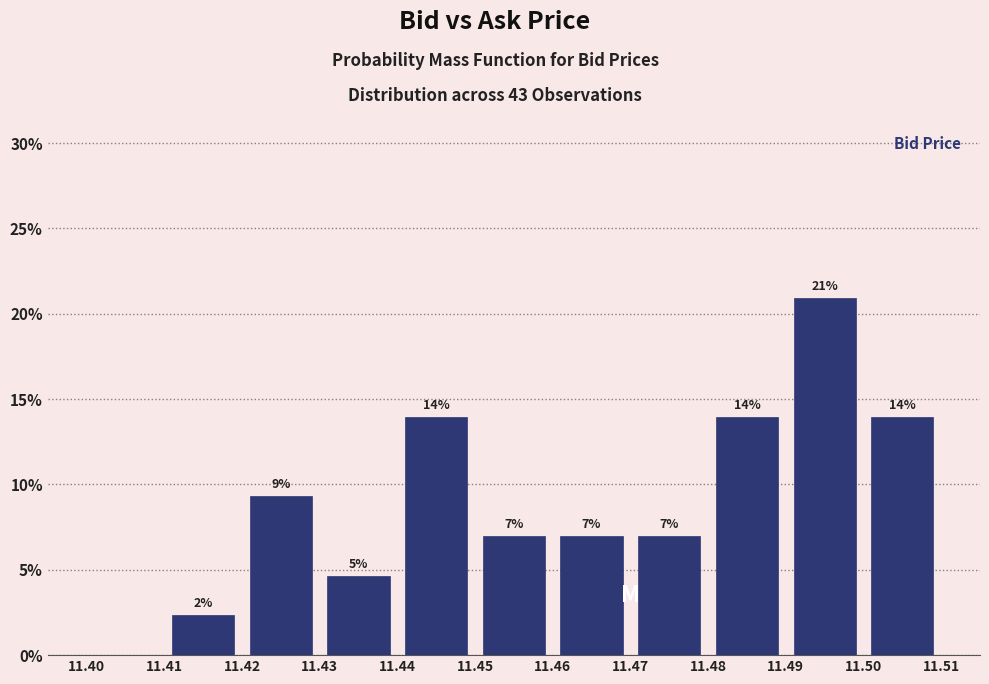

Over which range of the x-axis is the bar tallest?

11.49 to 11.50